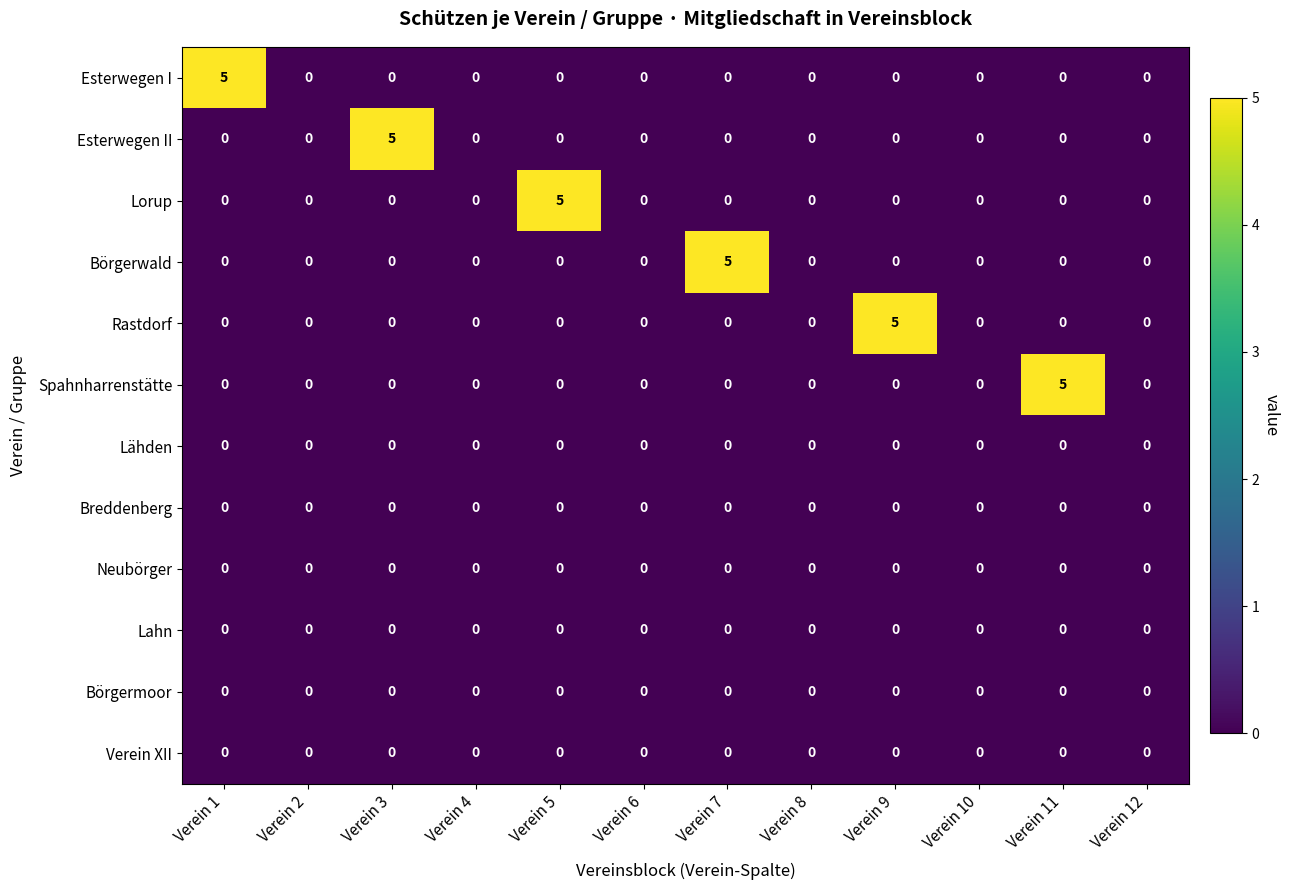

At which label does Spahnharrenstätte reach its peak?

Verein 11